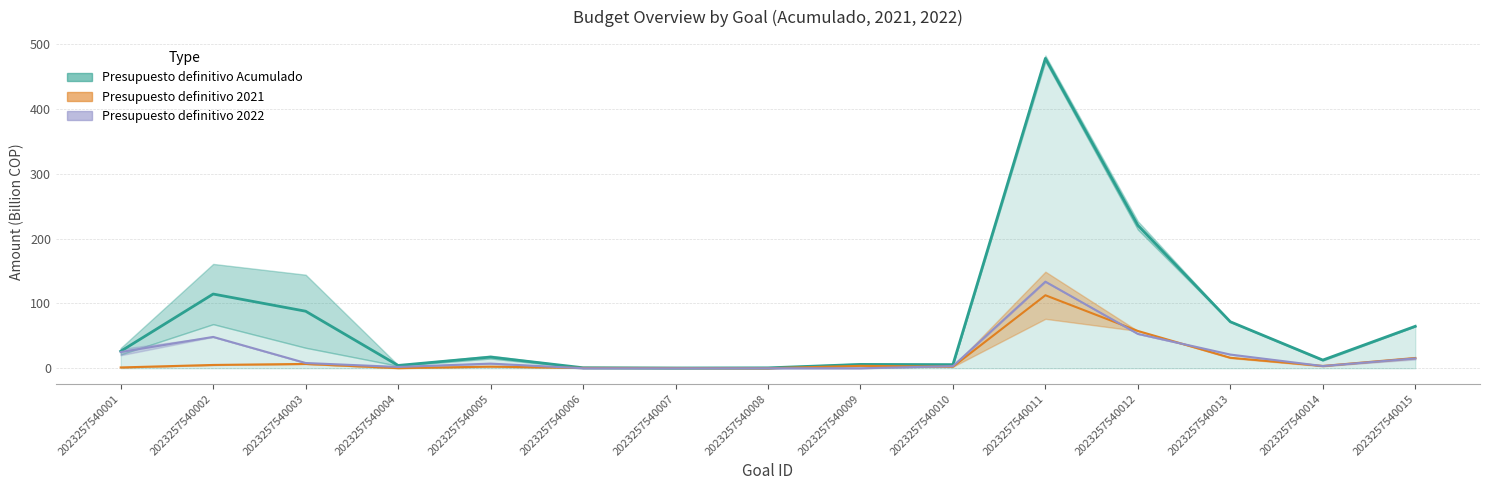

List the labels in order of Presupuesto definitivo 2021 value, smallest first.

2023257540008, 2023257540004, 2023257540007, 2023257540006, 2023257540001, 2023257540010, 2023257540005, 2023257540014, 2023257540009, 2023257540002, 2023257540003, 2023257540015, 2023257540013, 2023257540012, 2023257540011